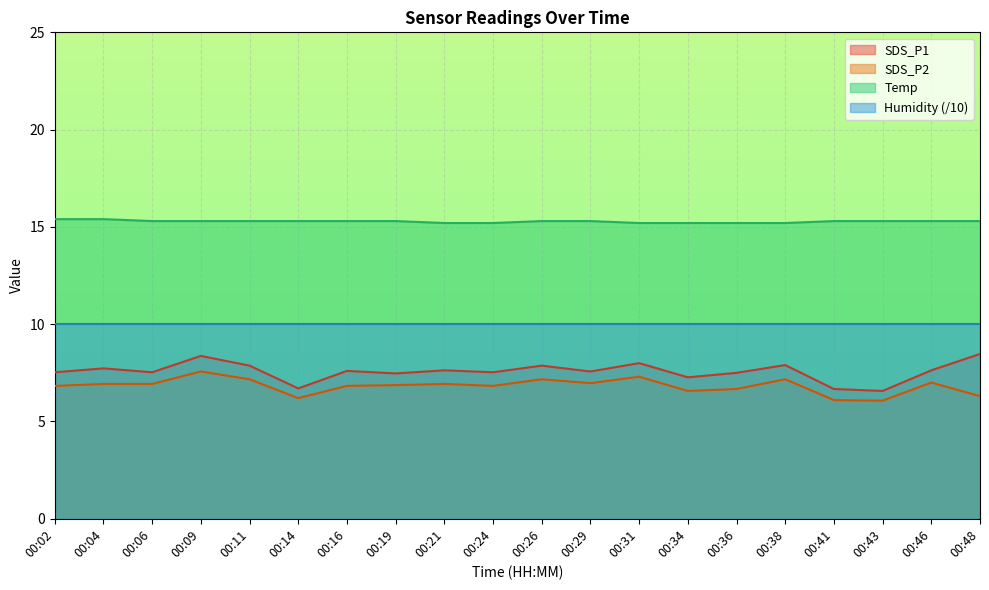

What is the maximum value for SDS_P2?

7.6